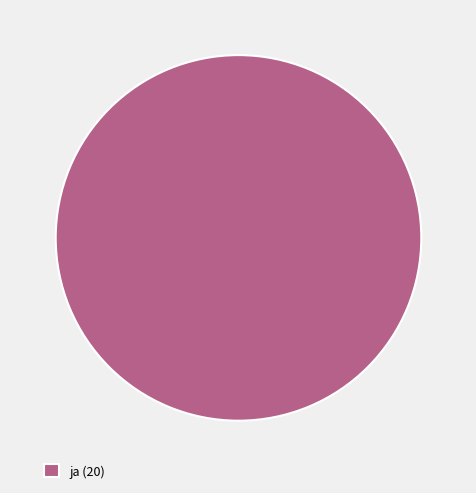

Which category accounts for the majority?

ja (20)